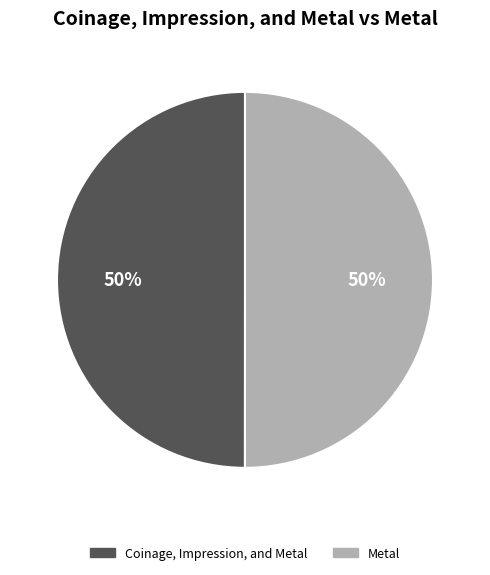

Approximately how many times larger is the value at Coinage, Impression, and Metal compared to Metal?

1.0